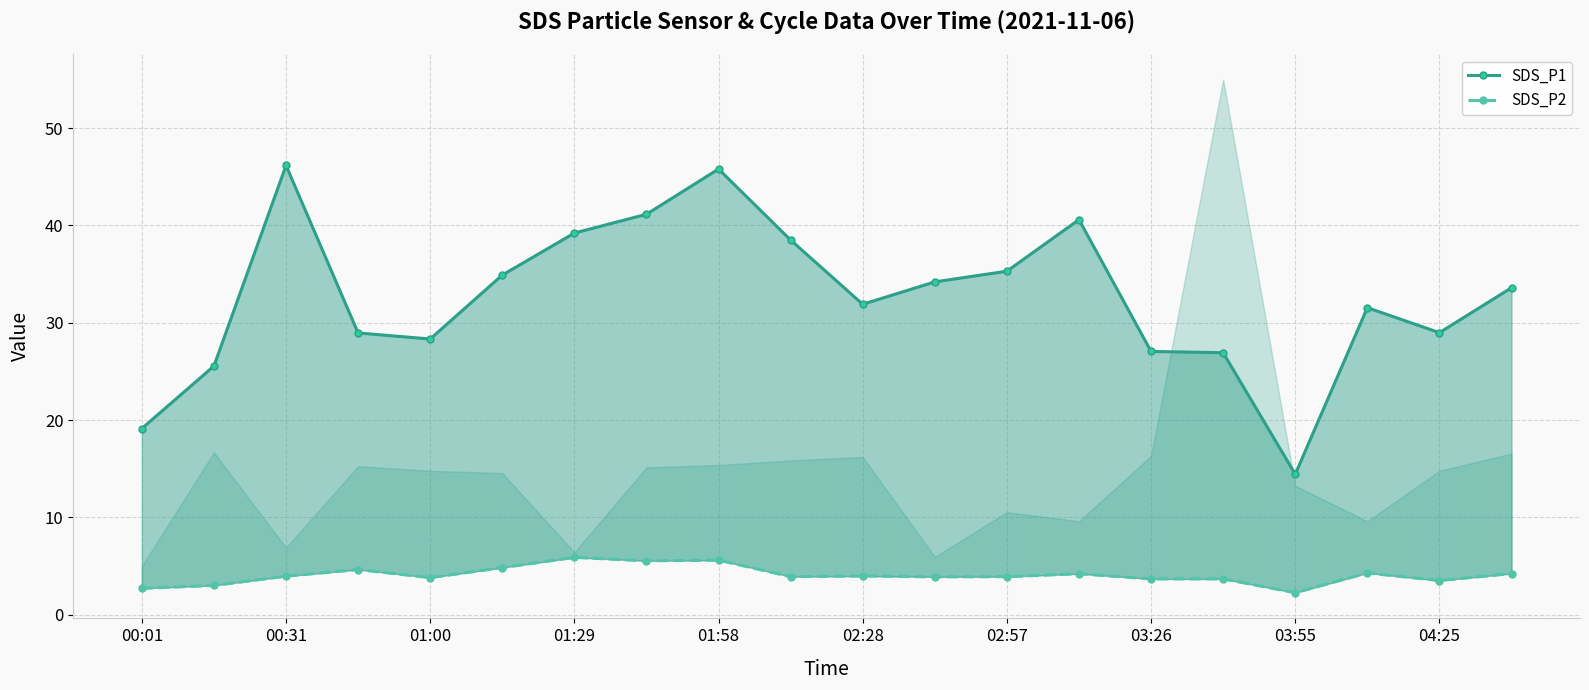

Does the chart have visible grid lines?

Yes